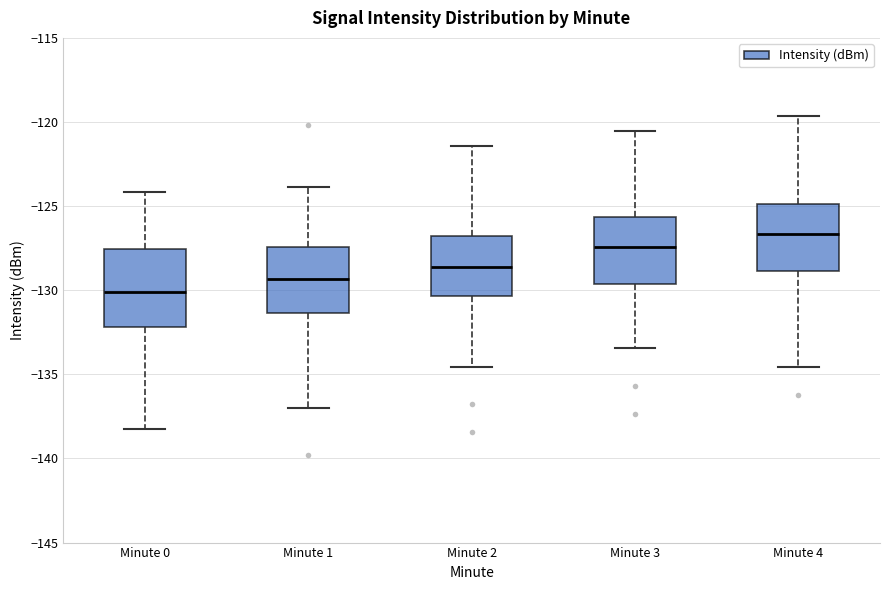

Reading left to right, transcribe this box plot: for each box, give where its median line is, the range the box spans, and where its two whiskers end, as read against the y-axis. The values are not printed on the chart, so give them approximately, as read against the axis.

Minute 0: median -130.0, box -132.0 to -127.5, whiskers -138.0 to -124.0
Minute 1: median -129.5, box -131.5 to -127.5, whiskers -137.0 to -124.0
Minute 2: median -128.5, box -130.5 to -127.0, whiskers -134.5 to -121.5
Minute 3: median -127.5, box -129.5 to -125.5, whiskers -133.5 to -120.5
Minute 4: median -126.5, box -129.0 to -125.0, whiskers -134.5 to -119.5